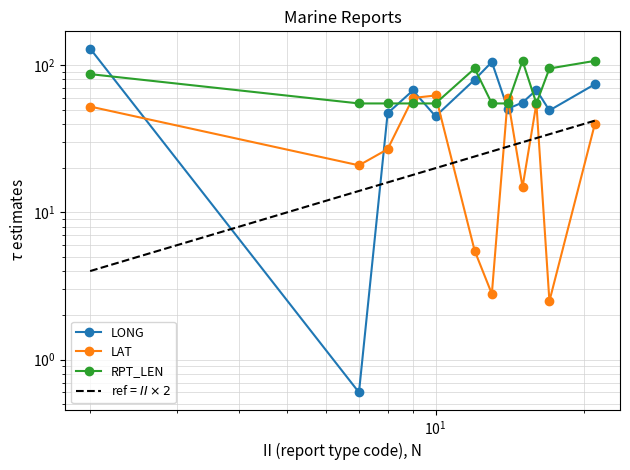

After their last crossing, which series has the higher values: RPT_LEN or LAT?

RPT_LEN